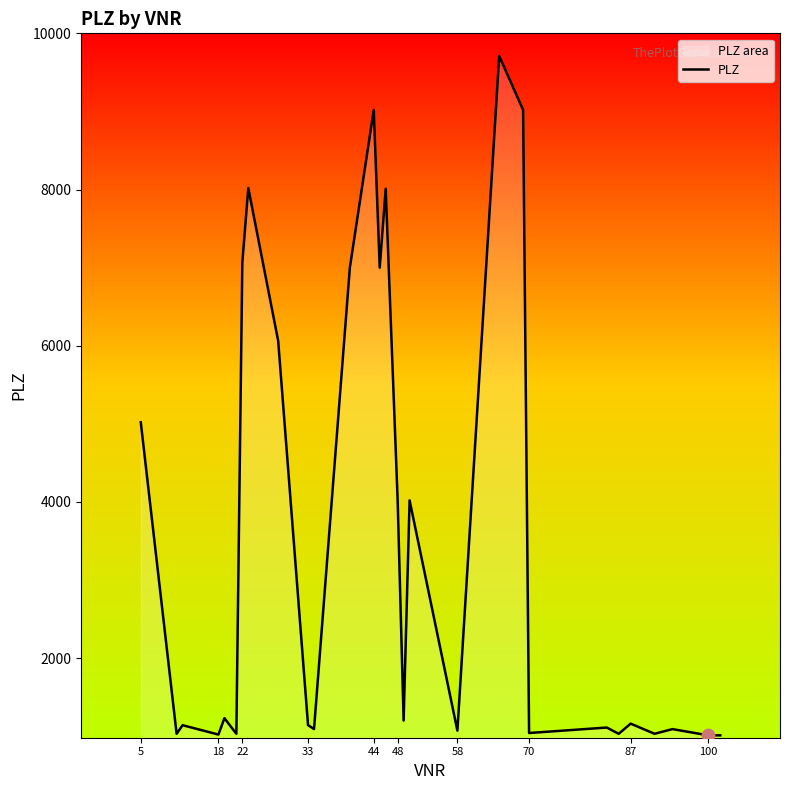

Which has a higher value, 48 or 70?

48